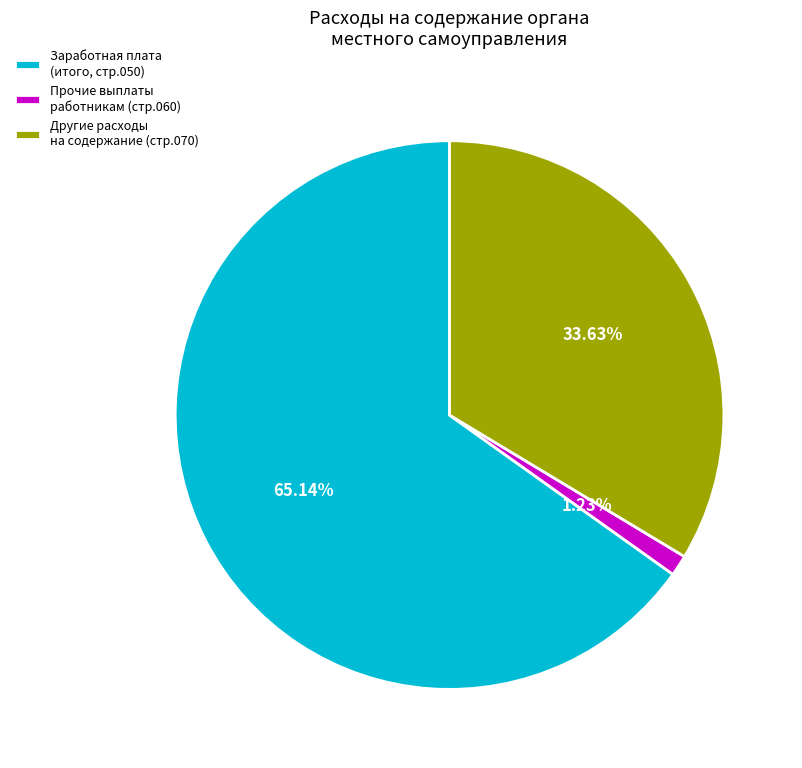

What is the ratio of the value at Другие расходы на содержание (стр.070) to the value at Заработная плата (итого, стр.050)?

0.5